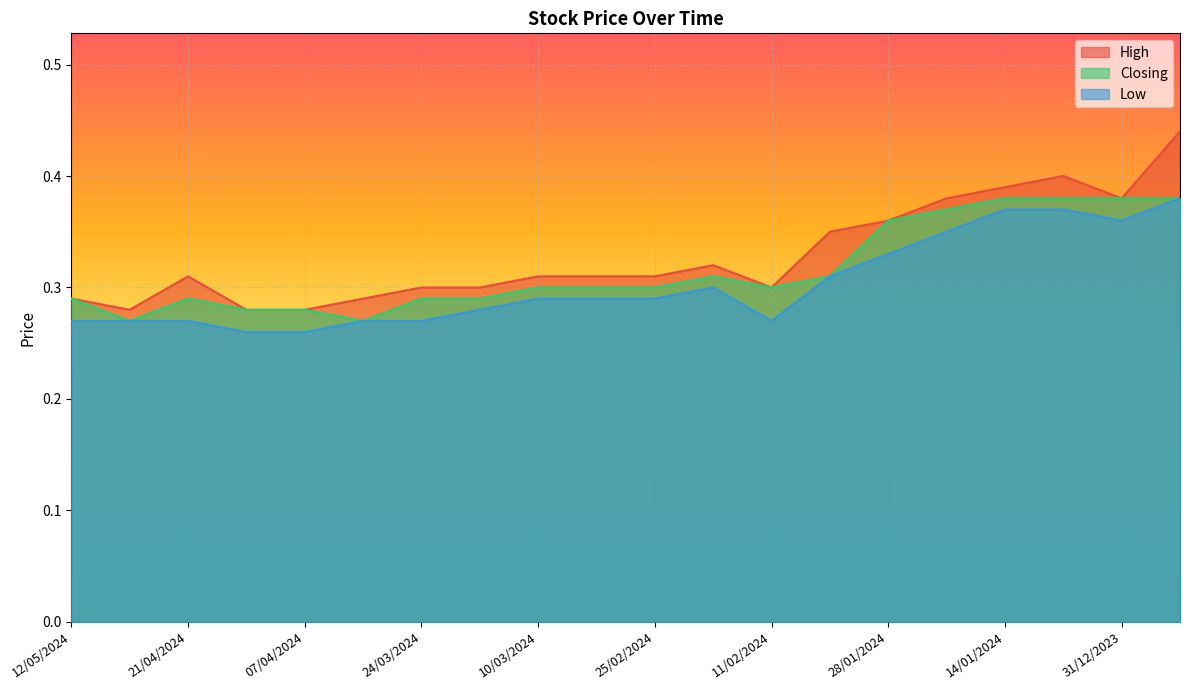

Reading left to right, list all the values displayed in this chart.

High: 12/05/2024=0.3	28/04/2024=0.3	21/04/2024=0.3	14/04/2024=0.3	07/04/2024=0.3	31/03/2024=0.3	24/03/2024=0.3	17/03/2024=0.3	10/03/2024=0.3	03/03/2024=0.3	25/02/2024=0.3	18/02/2024=0.3	11/02/2024=0.3	04/02/2024=0.3	28/01/2024=0.4	21/01/2024=0.4	14/01/2024=0.4	07/01/2024=0.4	31/12/2023=0.4	24/12/2023=0.4
Closing: 12/05/2024=0.3	28/04/2024=0.3	21/04/2024=0.3	14/04/2024=0.3	07/04/2024=0.3	31/03/2024=0.3	24/03/2024=0.3	17/03/2024=0.3	10/03/2024=0.3	03/03/2024=0.3	25/02/2024=0.3	18/02/2024=0.3	11/02/2024=0.3	04/02/2024=0.3	28/01/2024=0.4	21/01/2024=0.4	14/01/2024=0.4	07/01/2024=0.4	31/12/2023=0.4	24/12/2023=0.4
Low: 12/05/2024=0.3	28/04/2024=0.3	21/04/2024=0.3	14/04/2024=0.3	07/04/2024=0.3	31/03/2024=0.3	24/03/2024=0.3	17/03/2024=0.3	10/03/2024=0.3	03/03/2024=0.3	25/02/2024=0.3	18/02/2024=0.3	11/02/2024=0.3	04/02/2024=0.3	28/01/2024=0.3	21/01/2024=0.3	14/01/2024=0.4	07/01/2024=0.4	31/12/2023=0.4	24/12/2023=0.4